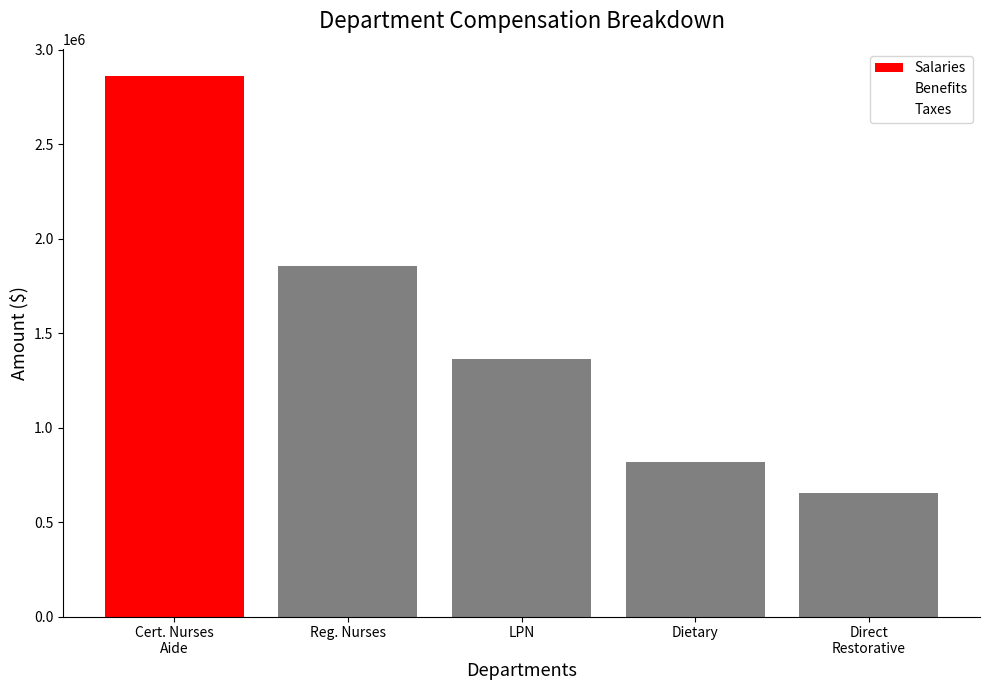

Does the chart contain stacked bars?

No